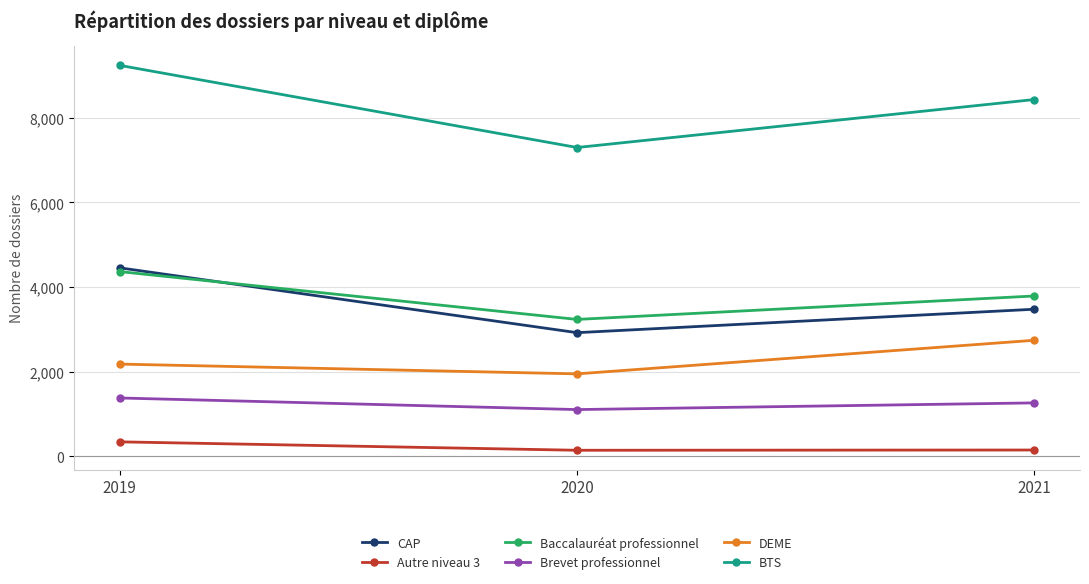

How many lines are shown in the chart?

6